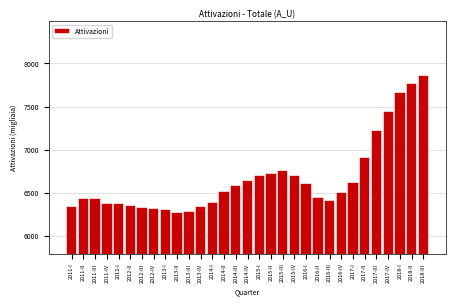

What is the ratio of the value at 2016-III to the value at 2014-II?

1.0